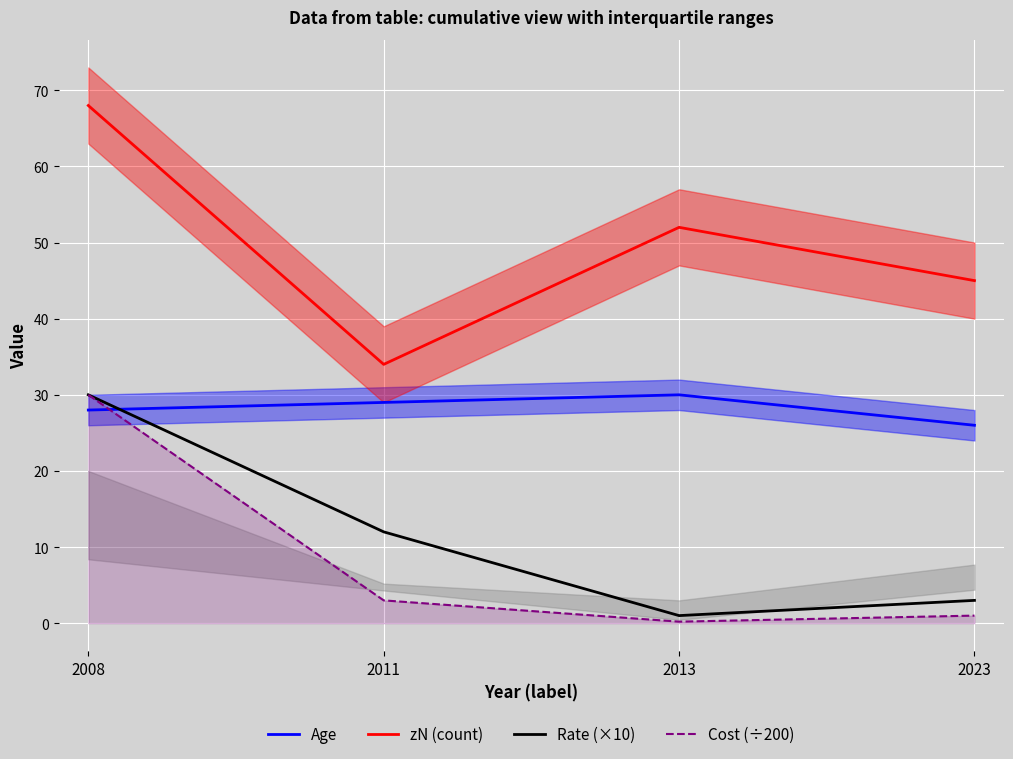

What is the highest value of the zN (count) series?

68.0